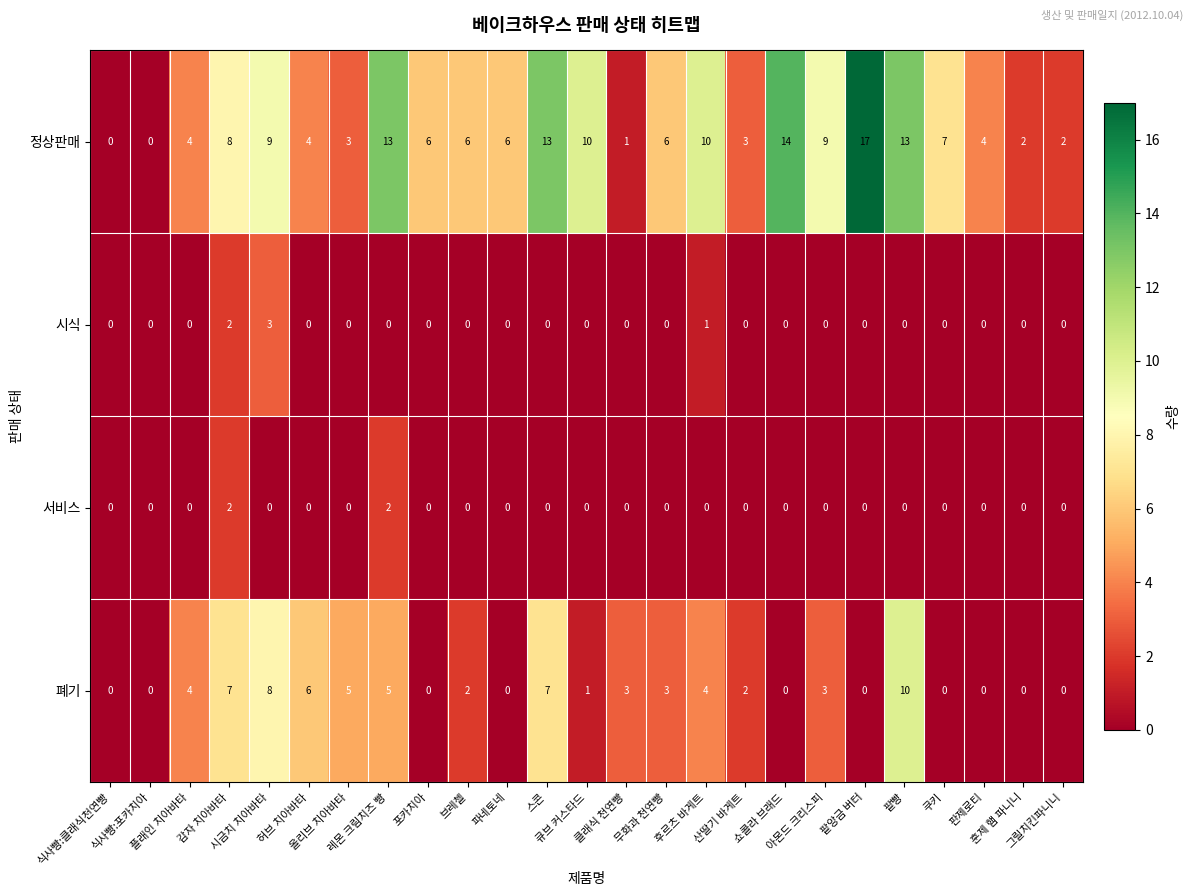

Count the 서비스 values in the range 0 to 1.

23